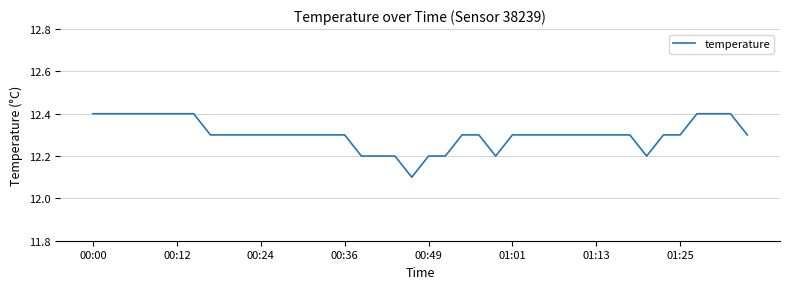

What is the difference between the maximum and minimum values?

0.3